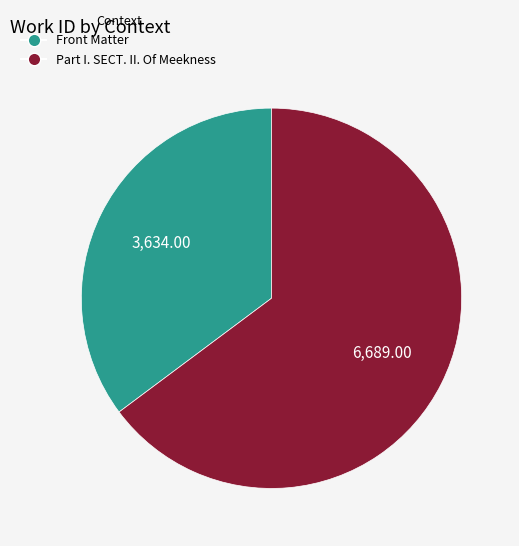

Which slice represents more than half of the pie?

Part I. SECT. II. Of Meekness